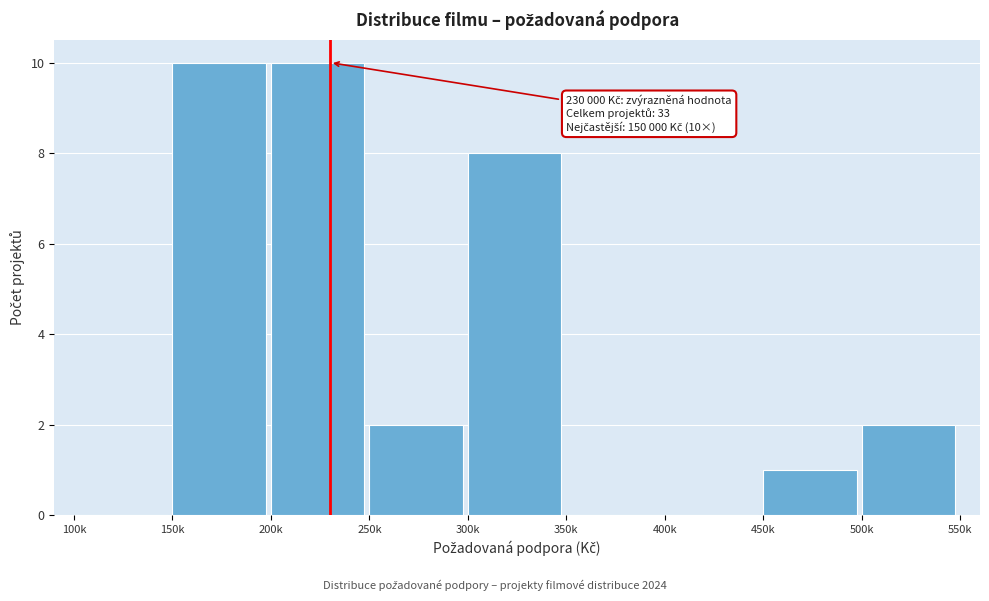

Reading left to right, what are all the values shown in this chart?

100k=0	150k=10	200k=10	250k=2	300k=8	350k=0	400k=0	450k=1	500k=2